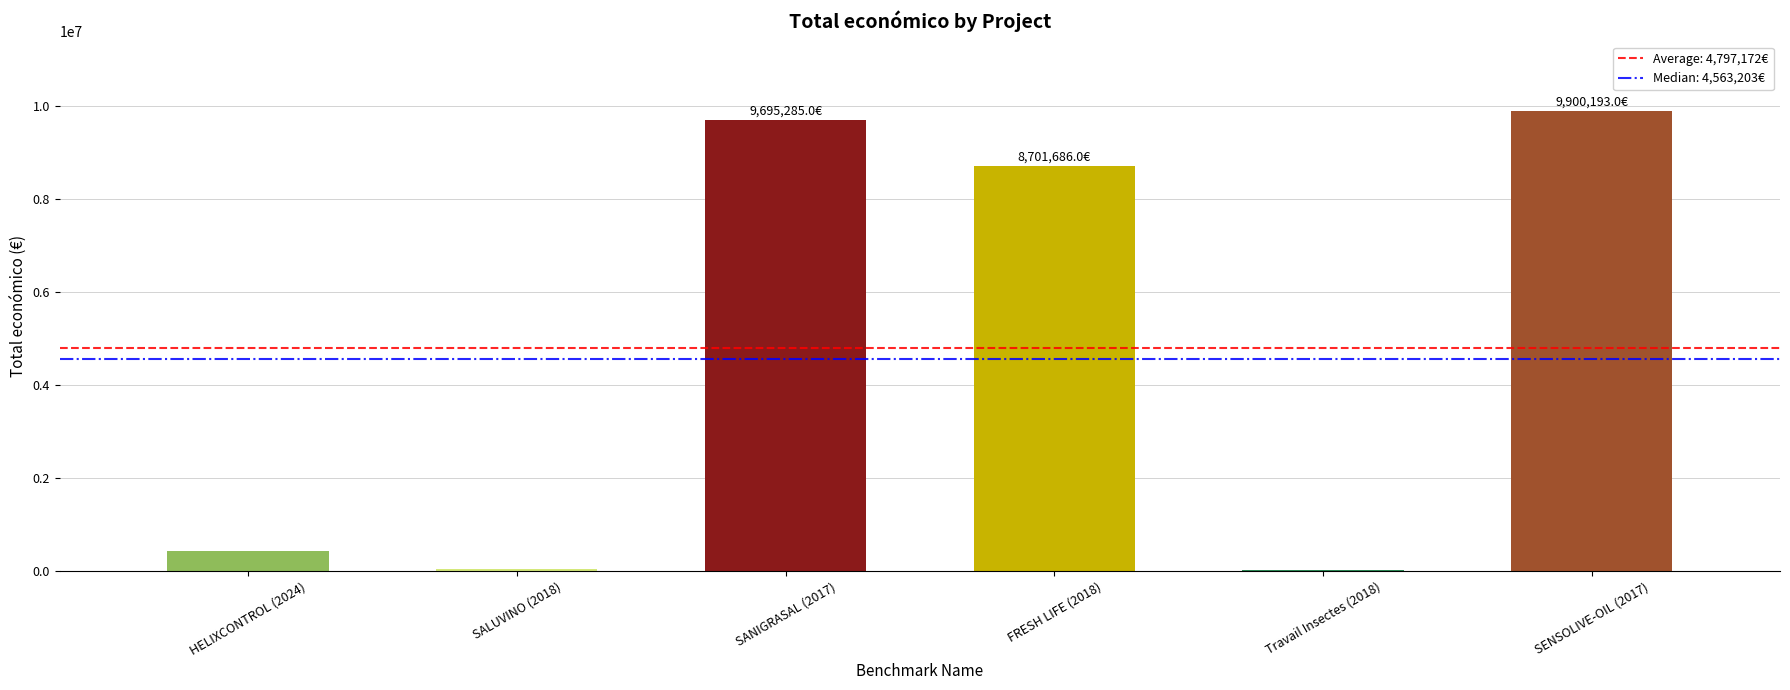

What is the difference between the values at SALUVINO (2018) and HELIXCONTROL (2024)?

375378